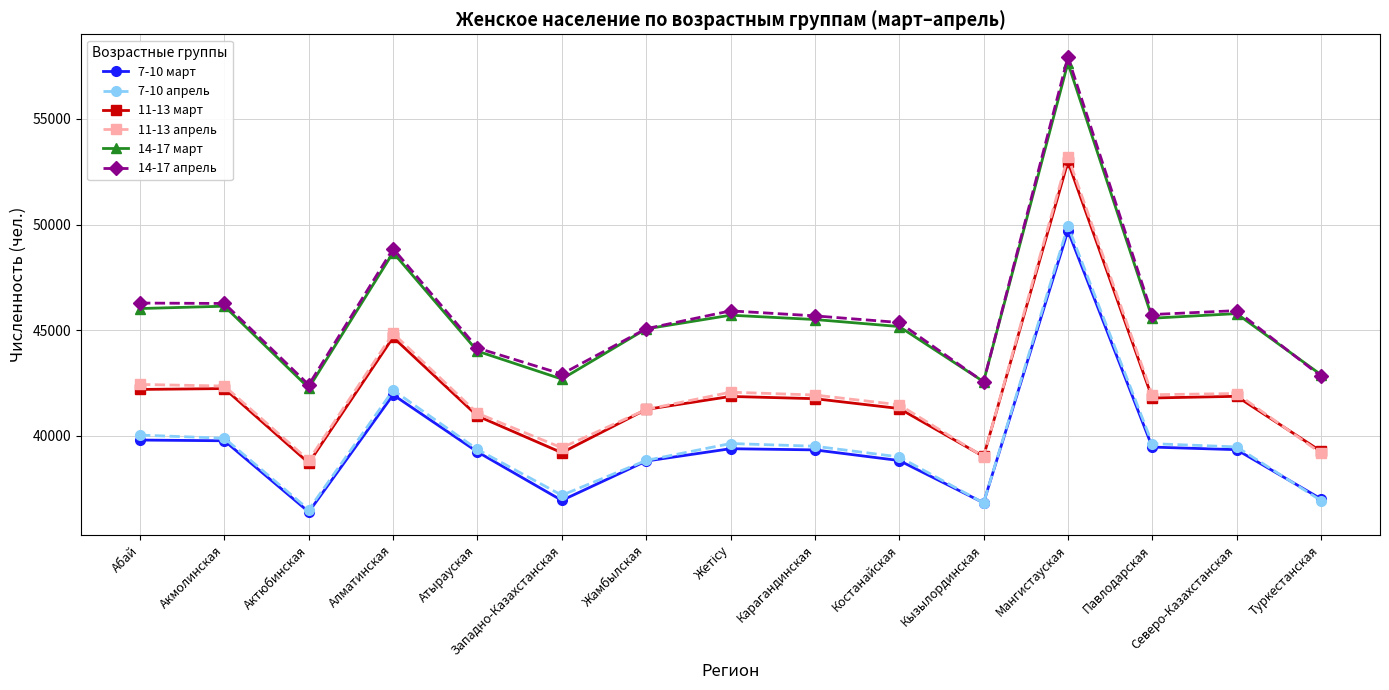

At which category does the chart reach its peak across all series?

Мангистауская